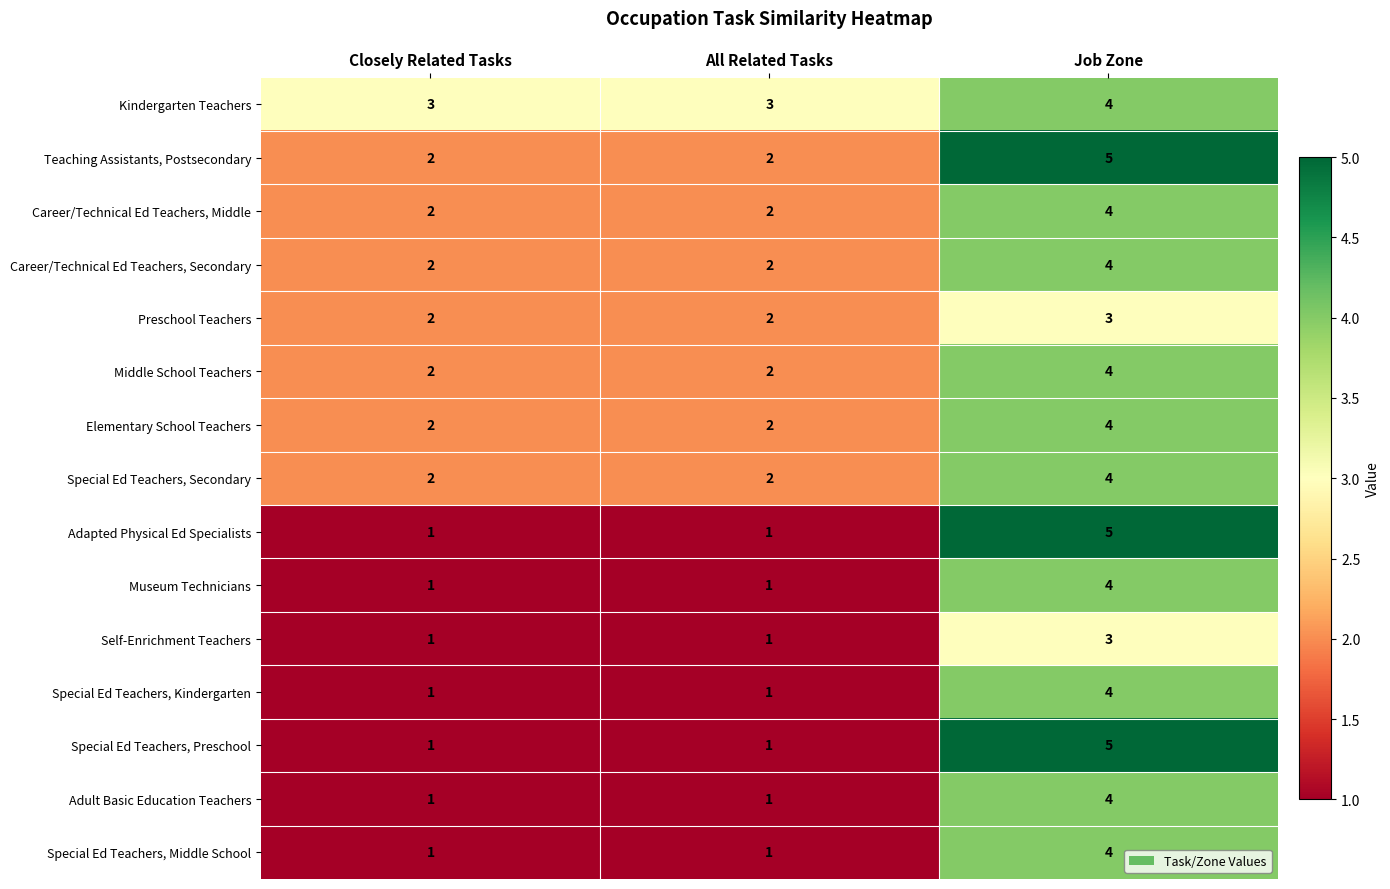

Count the Adapted Physical Ed Specialists values in the range 1 to 5.

3